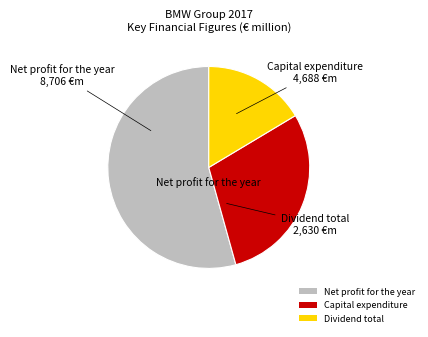

What is the majority slice?

Net profit for the year